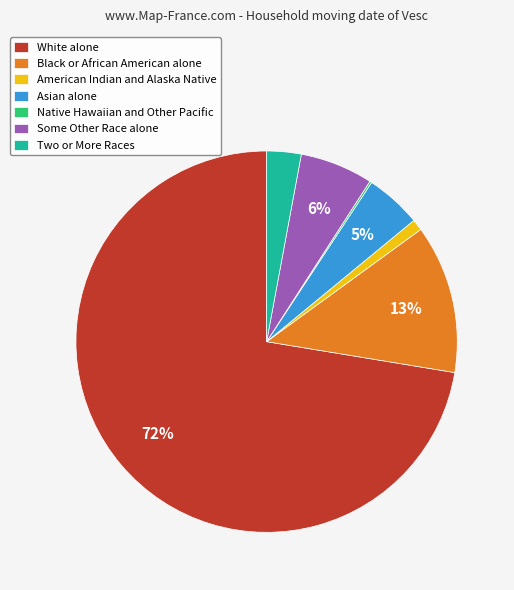

Do American Indian and Alaska Native and Some Other Race alone together represent more than half of the pie?

No